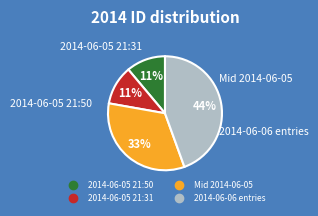

How many segments does this pie chart have?

4